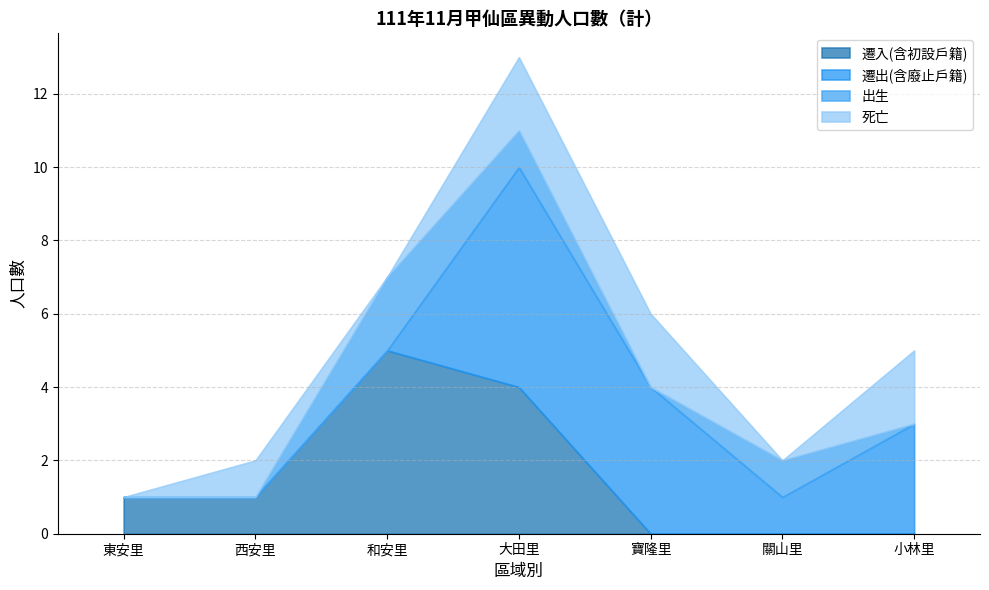

The 遷入(含初設戶籍) series shows 0 at 小林里. True or false?

True